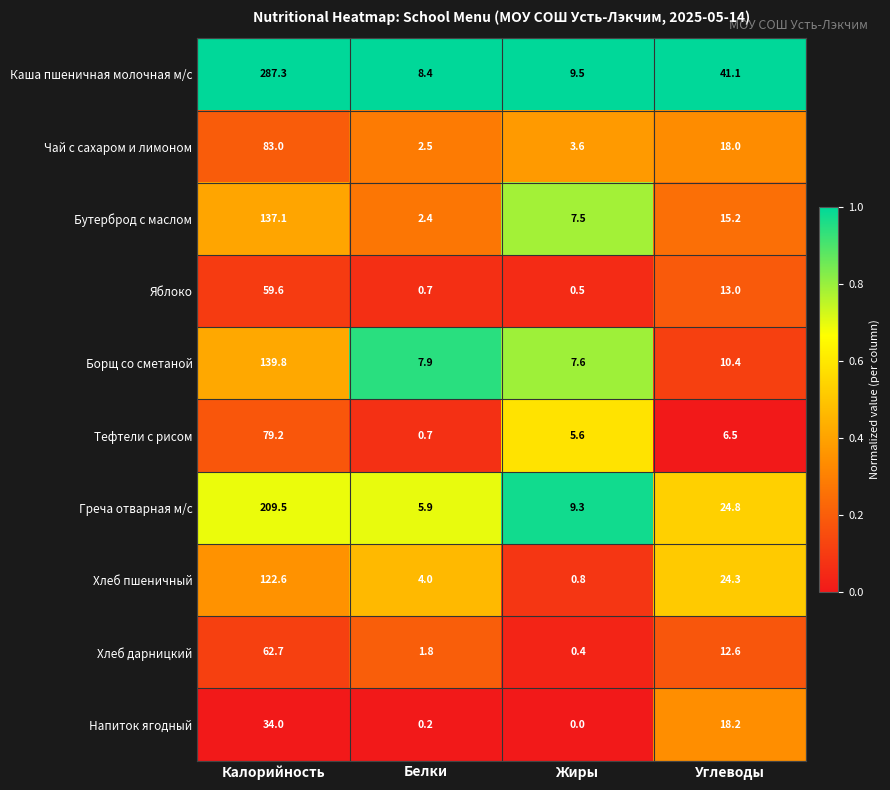

The Хлеб пшеничный series shows 6.5 at Белки. True or false?

False